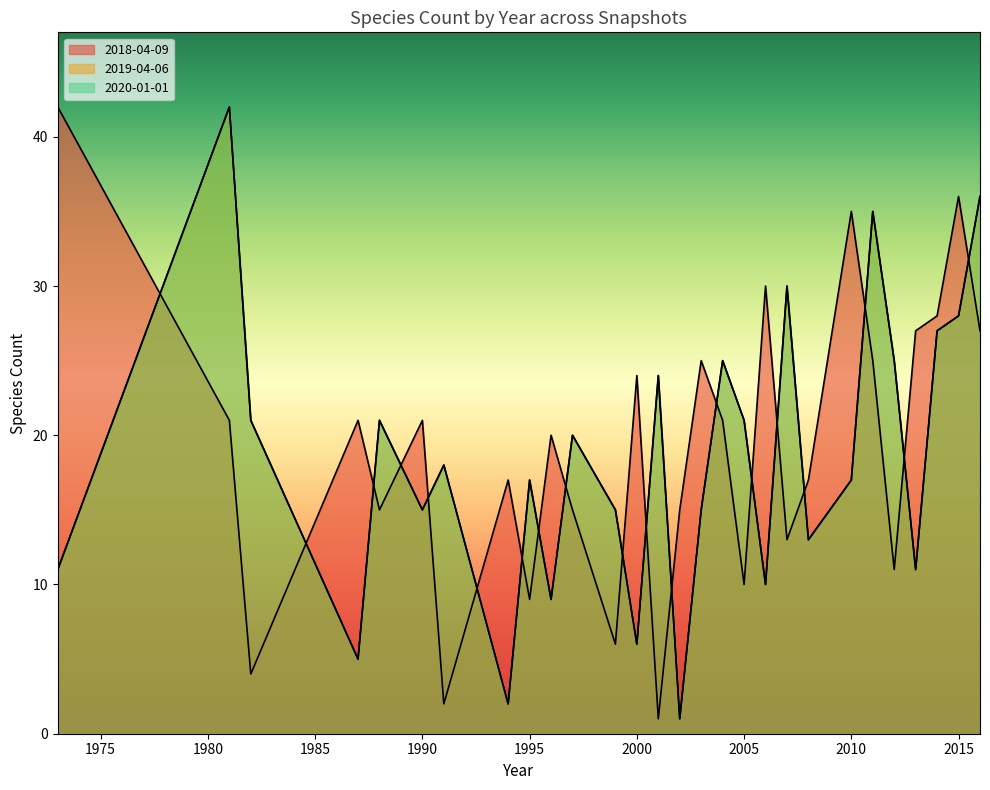

Which series has the largest total across all categories?

2018-04-09